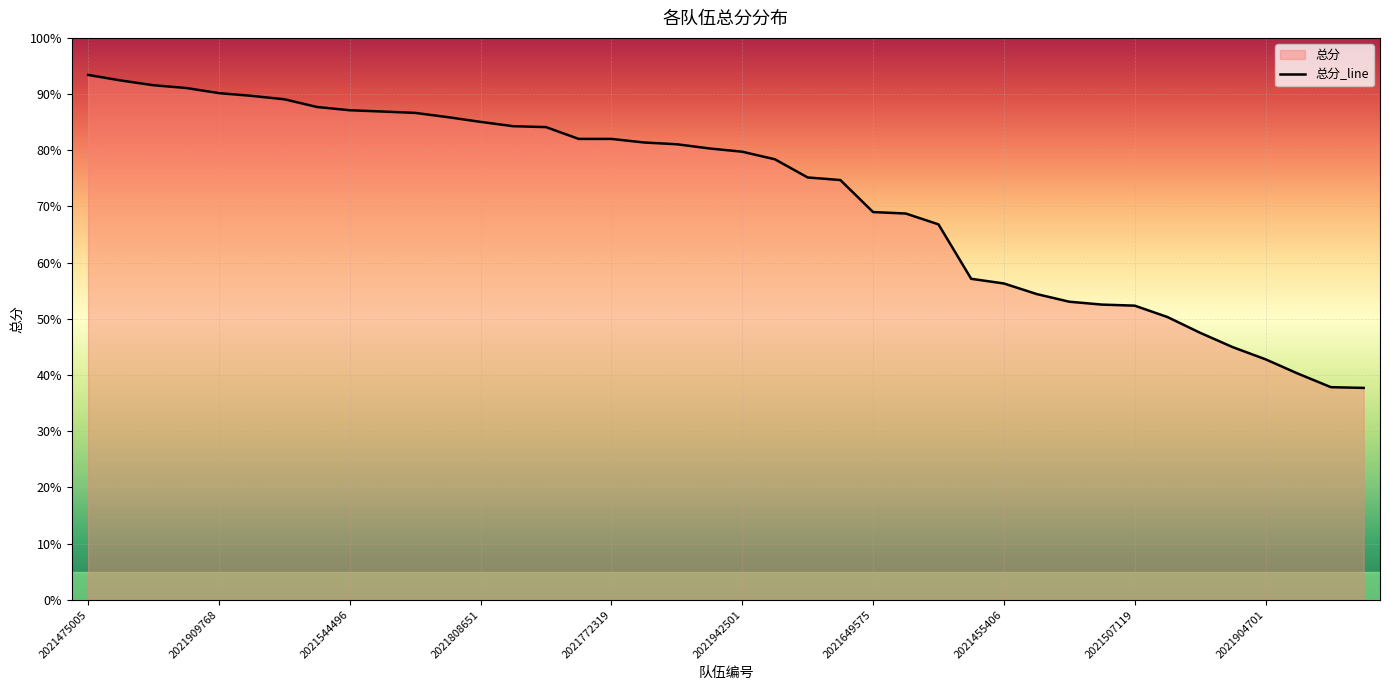

What is the change in value from 2021649575 to 2021505396?

-14.6